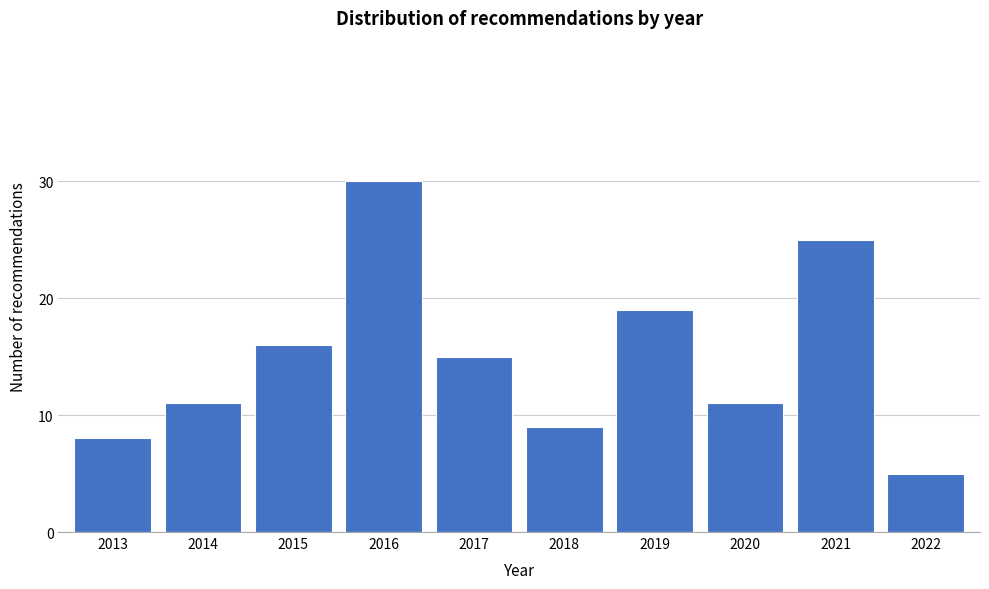

Reading left to right, what are all the values shown in this chart?

8	11	16	30	15	9	19	11	25	5